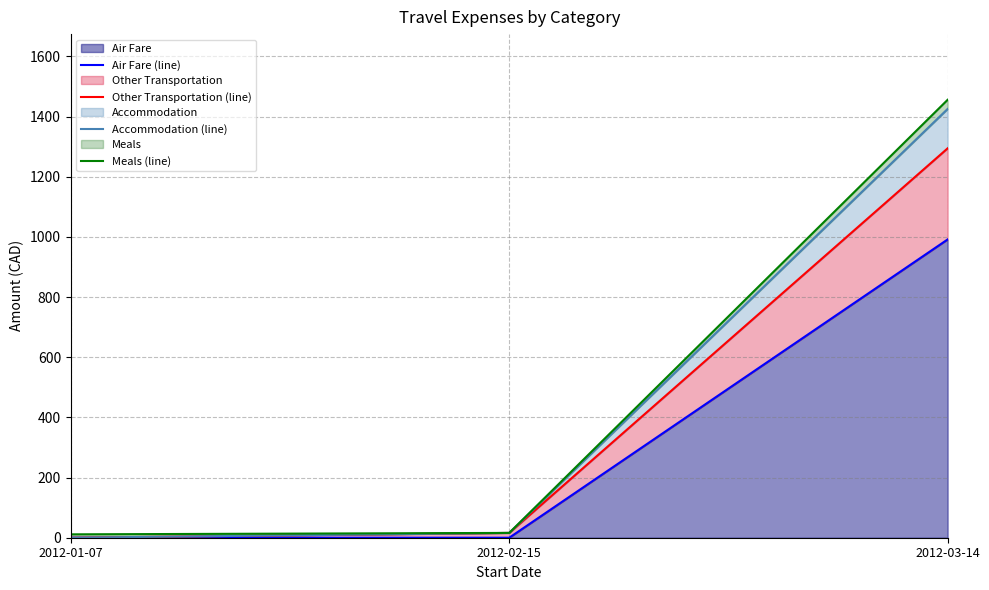

At how many categories does at least one series exceed 1106?

1